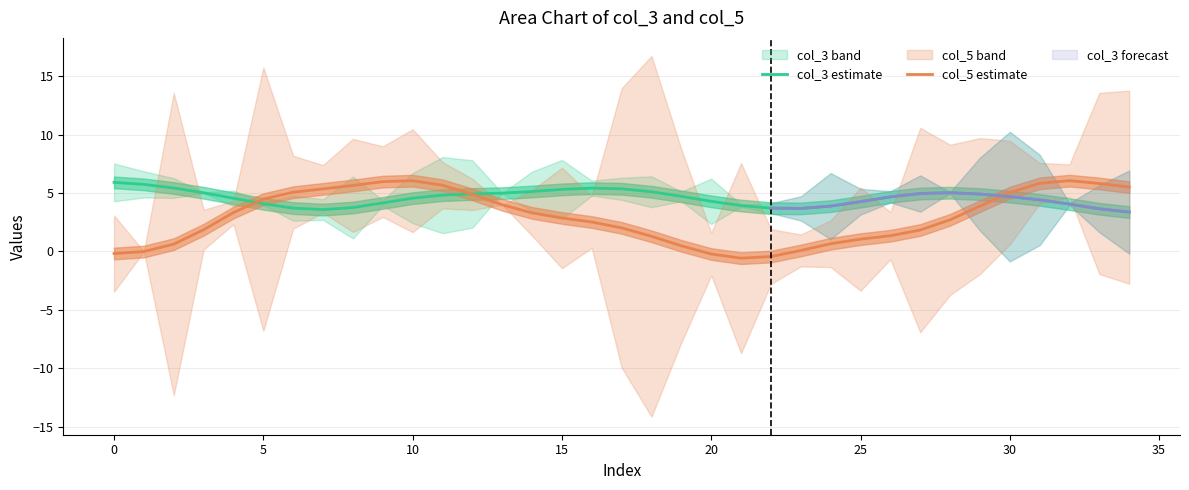

What is the minimum value for col_5 estimate?

-0.6